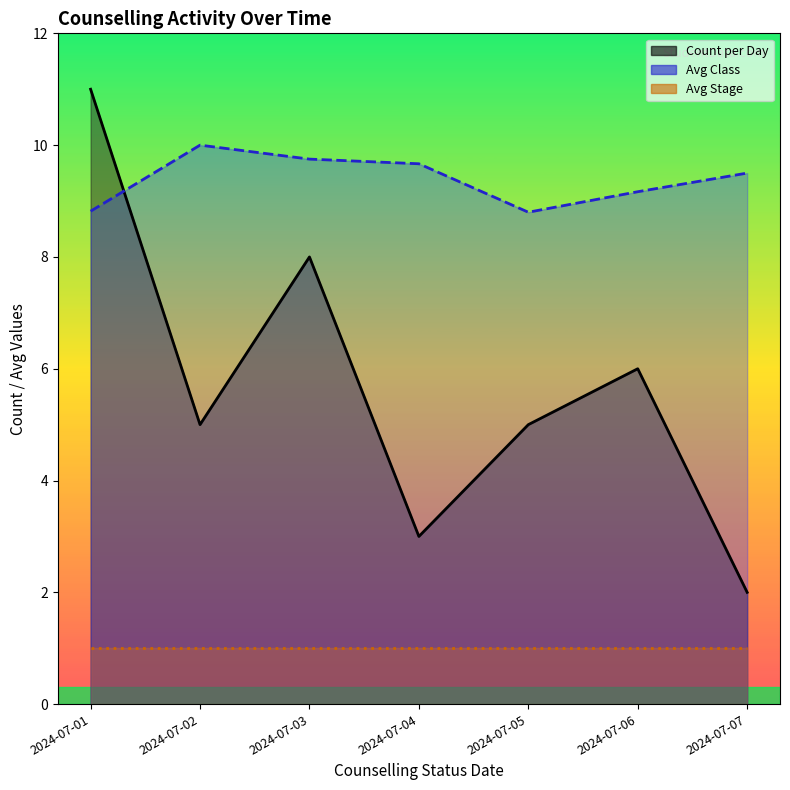

What is the value of the Count per Day point at the 7th from the left?

2.0